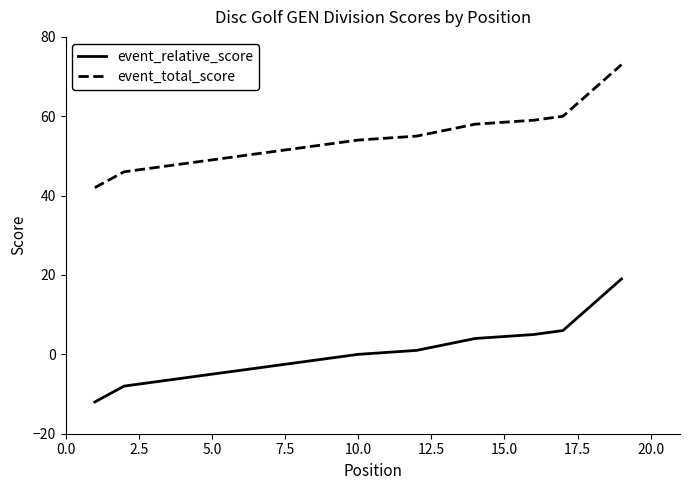

Rank the series by their average value, from highest to lowest.

event_total_score, event_relative_score